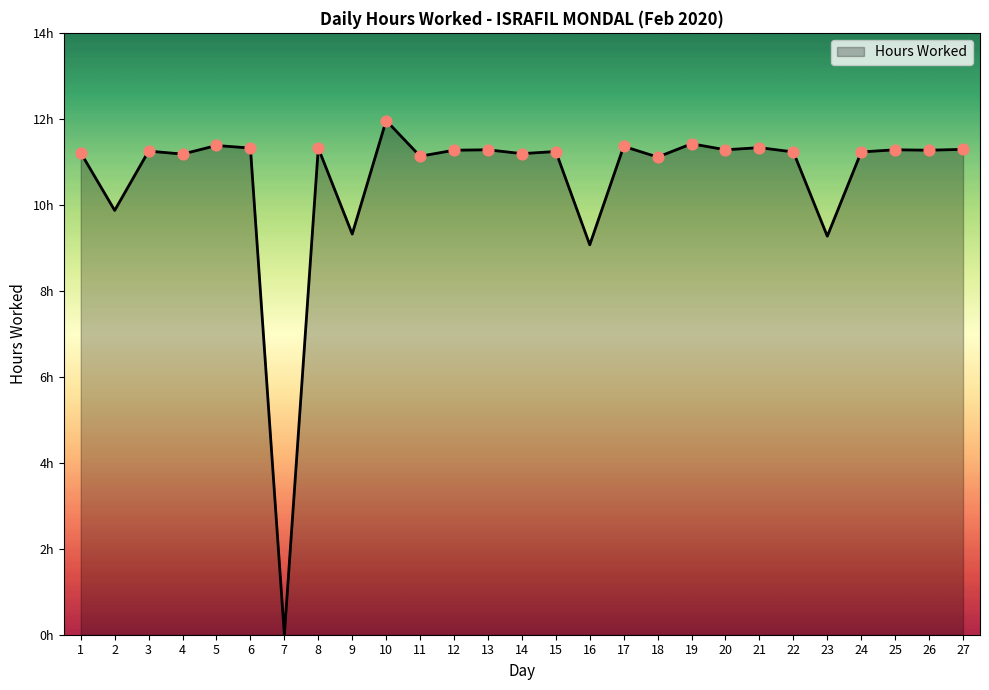

Does the chart have visible grid lines?

No